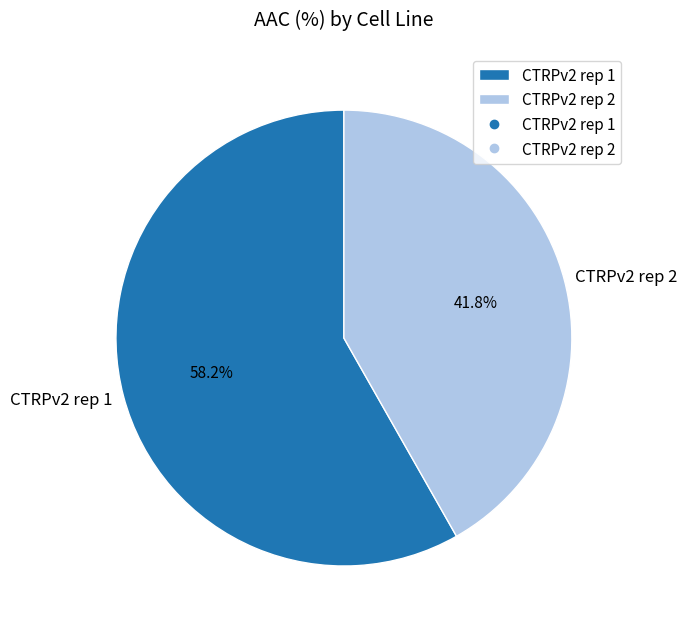

To the nearest percent, what is the difference between the largest and smallest slice percentages?

16%